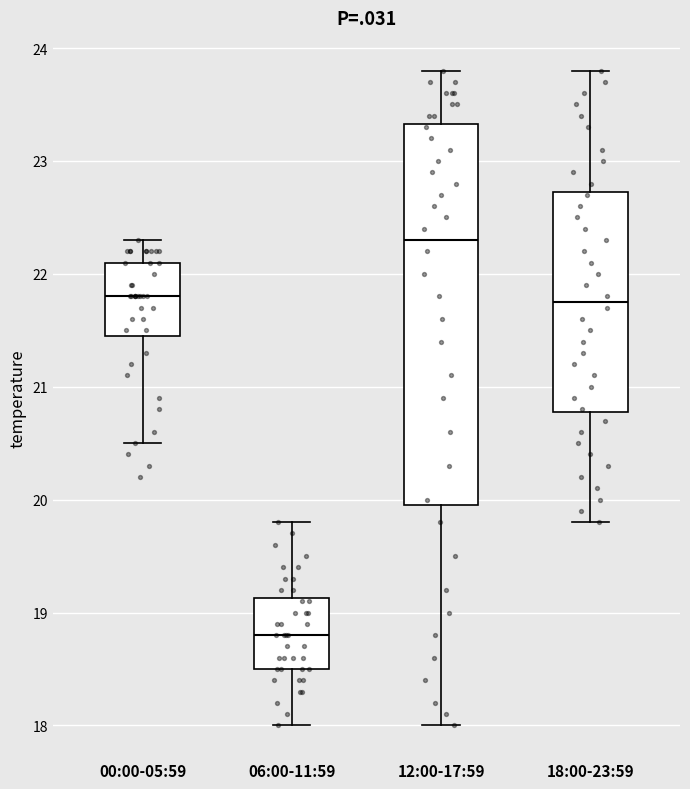

Which box's median line is the highest?

12:00-17:59